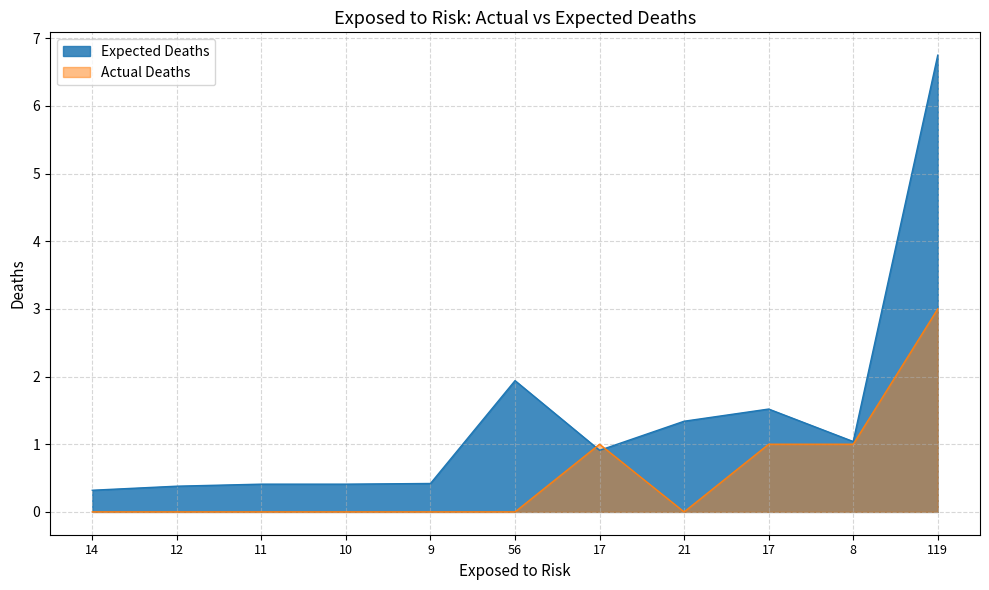

Where do Expected Deaths and Actual Deaths first cross each other?

56 and 17